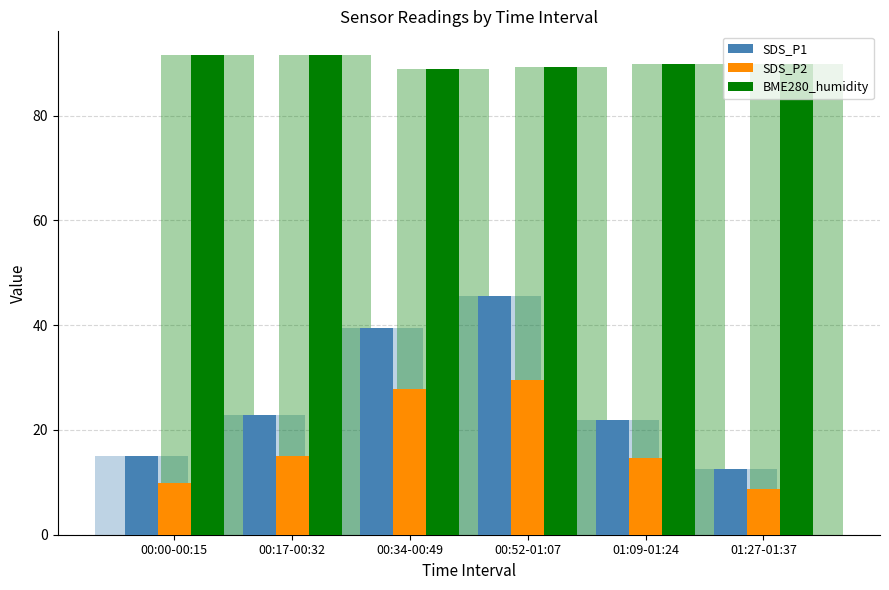

Between 00:00-00:15 and 01:27-01:37, which series saw the biggest shift?

SDS_P1